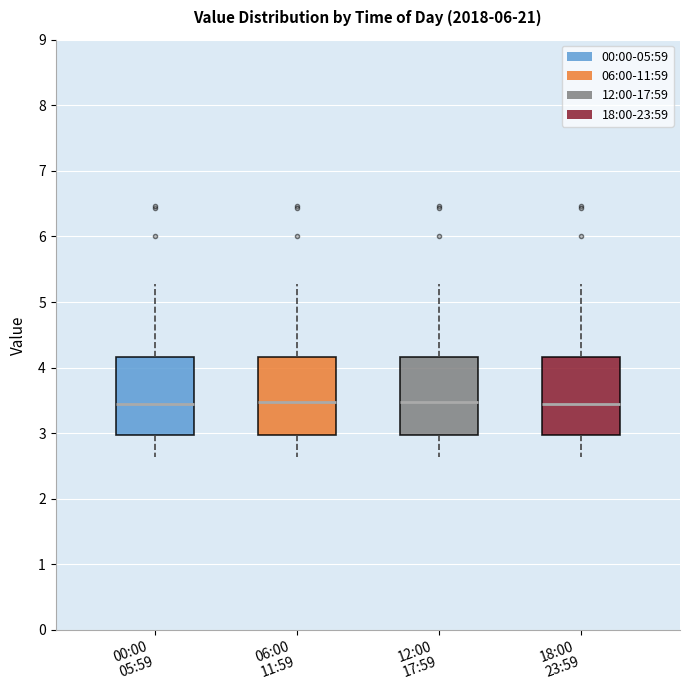

Reading left to right, transcribe this box plot: for each box, give where its median line is, the range the box spans, and where its two whiskers end, as read against the y-axis. The values are not printed on the chart, so give them approximately, as read against the axis.

00:00 05:59: median 3.5, box 3.0 to 4.2, whiskers 2.6 to 5.3
06:00 11:59: median 3.5, box 3.0 to 4.2, whiskers 2.6 to 5.3
12:00 17:59: median 3.5, box 3.0 to 4.2, whiskers 2.6 to 5.3
18:00 23:59: median 3.5, box 3.0 to 4.2, whiskers 2.6 to 5.3